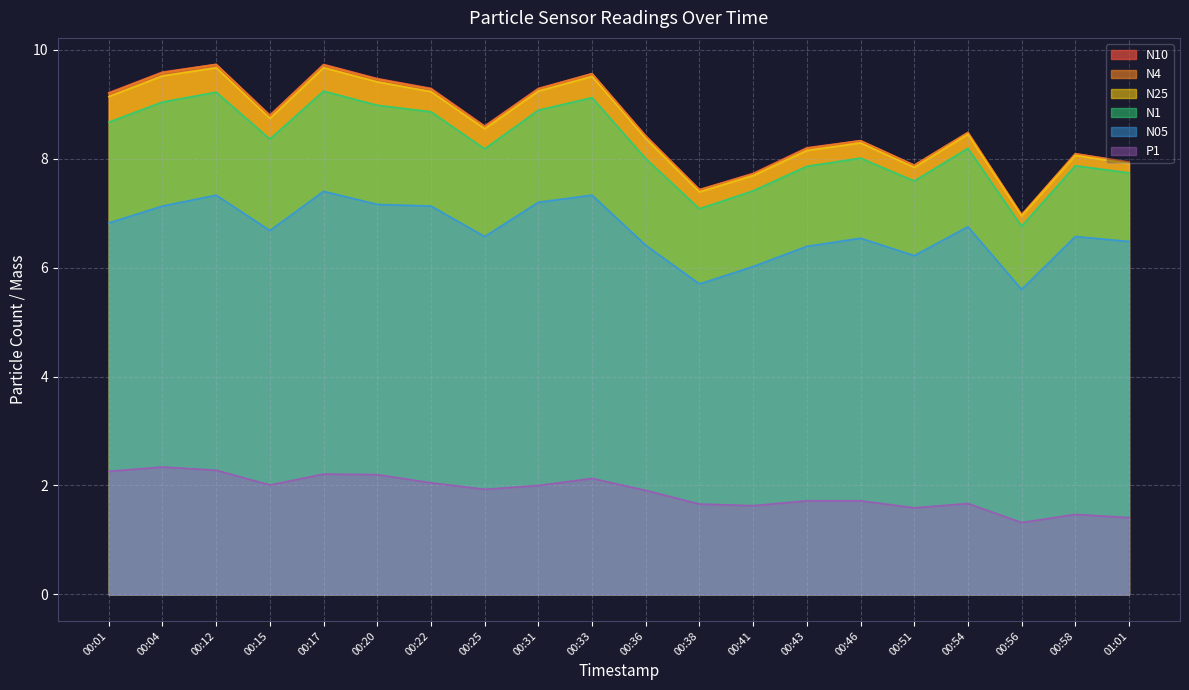

At which category is the sum across all series the highest?

00:17